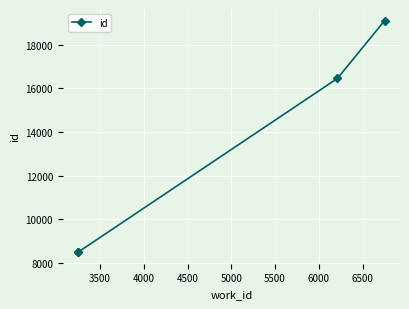

True or false: the data has more than 0 interior local peaks.

False